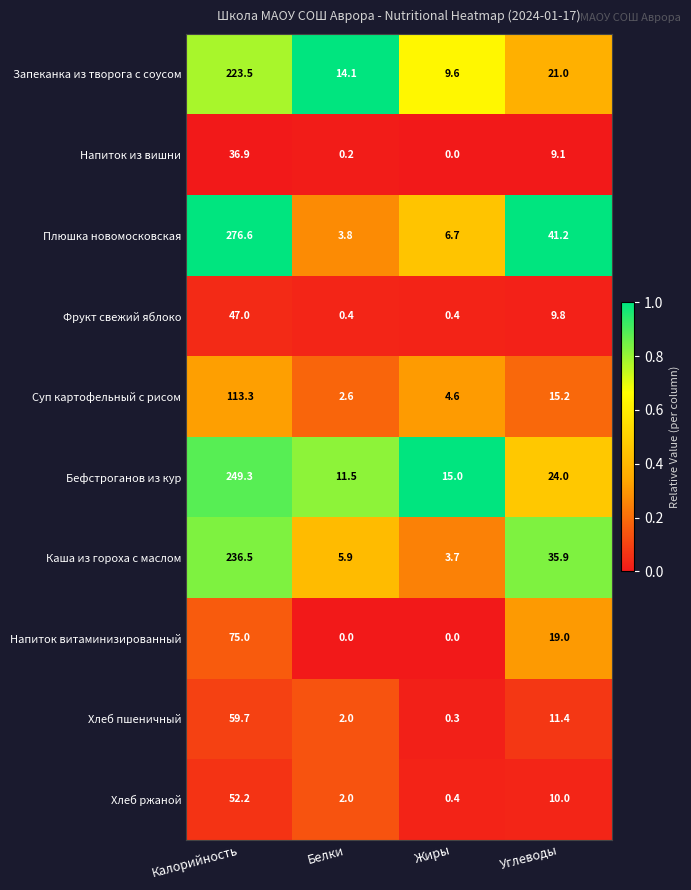

At which category does the chart reach its peak across all series?

Калорийность